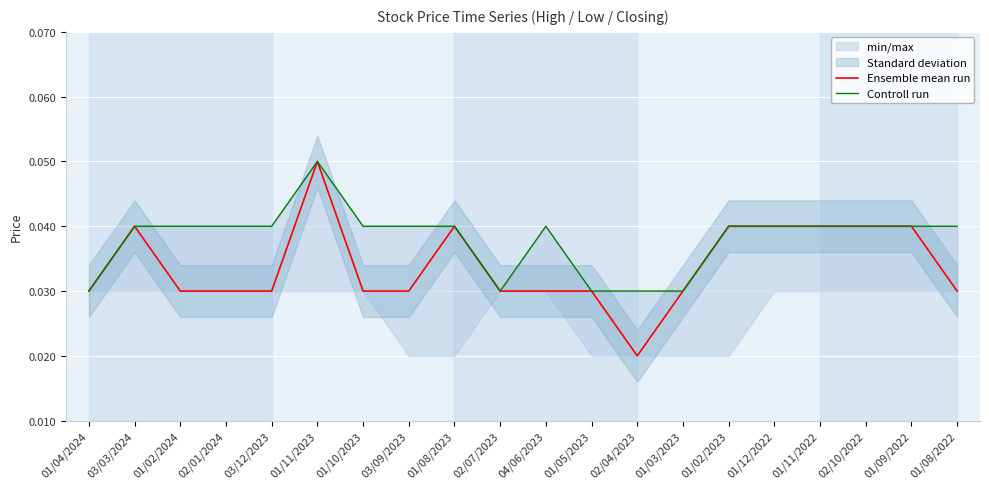

Reading left to right, list all the values displayed in this chart.

Ensemble mean run: 0.0	0.0	0.0	0.0	0.0	0.1	0.0	0.0	0.0	0.0	0.0	0.0	0.0	0.0	0.0	0.0	0.0	0.0	0.0	0.0
Controll run: 0.0	0.0	0.0	0.0	0.0	0.1	0.0	0.0	0.0	0.0	0.0	0.0	0.0	0.0	0.0	0.0	0.0	0.0	0.0	0.0